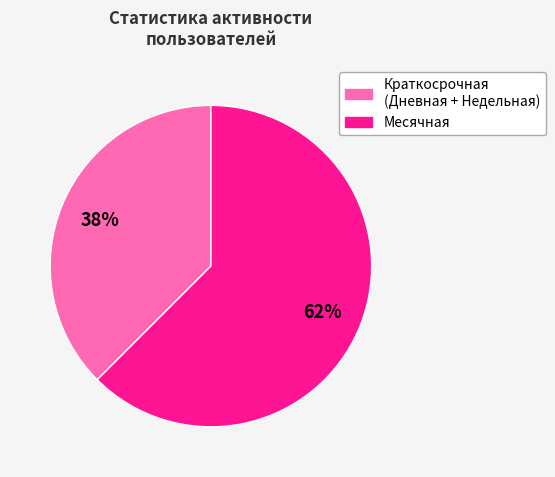

To the nearest percent, what is the average slice percentage?

50%